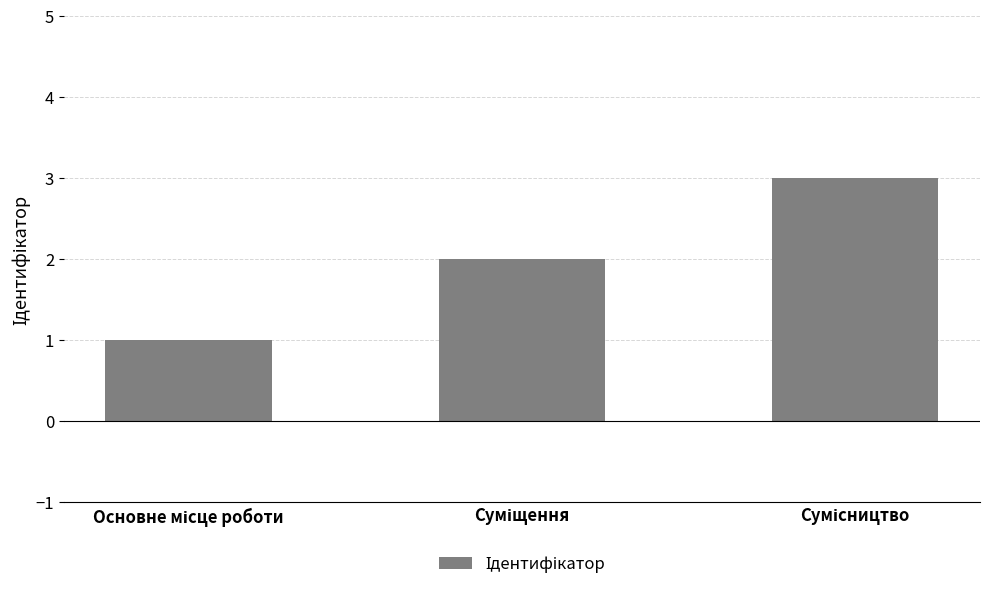

What is the greatest value displayed?

3